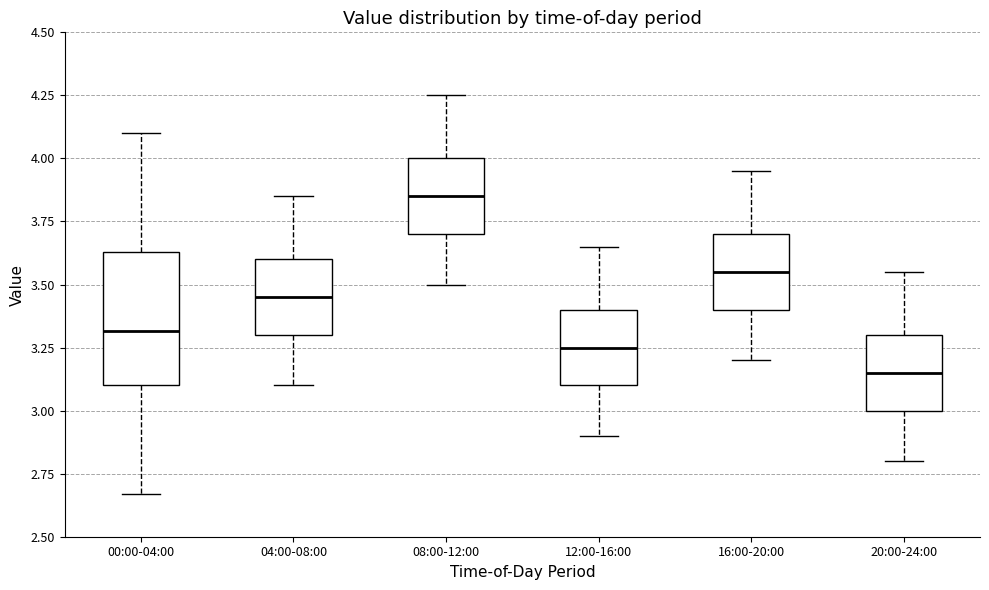

Reading left to right, transcribe this box plot: for each box, give where its median line is, the range the box spans, and where its two whiskers end, as read against the y-axis. The values are not printed on the chart, so give them approximately, as read against the axis.

00:00-04:00: median 3.30, box 3.10 to 3.65, whiskers 2.65 to 4.10
04:00-08:00: median 3.45, box 3.30 to 3.60, whiskers 3.10 to 3.85
08:00-12:00: median 3.85, box 3.70 to 4.00, whiskers 3.50 to 4.25
12:00-16:00: median 3.25, box 3.10 to 3.40, whiskers 2.90 to 3.65
16:00-20:00: median 3.55, box 3.40 to 3.70, whiskers 3.20 to 3.95
20:00-24:00: median 3.15, box 3.00 to 3.30, whiskers 2.80 to 3.55